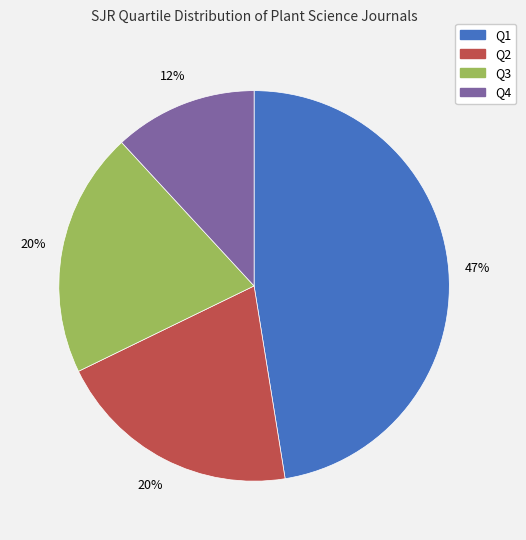

How many slices are in this pie chart?

4